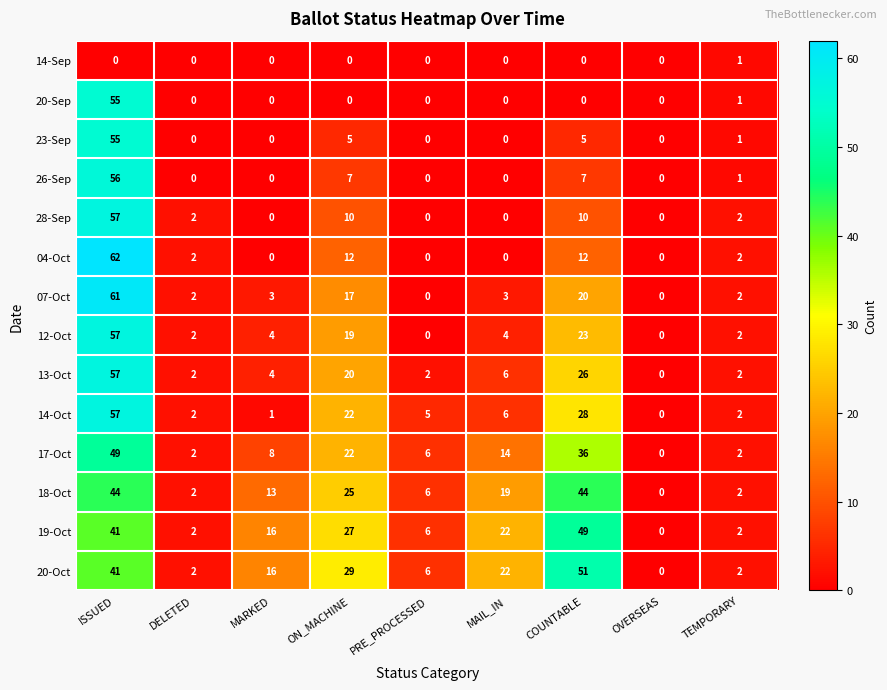

Count the number of data series in this chart.

14